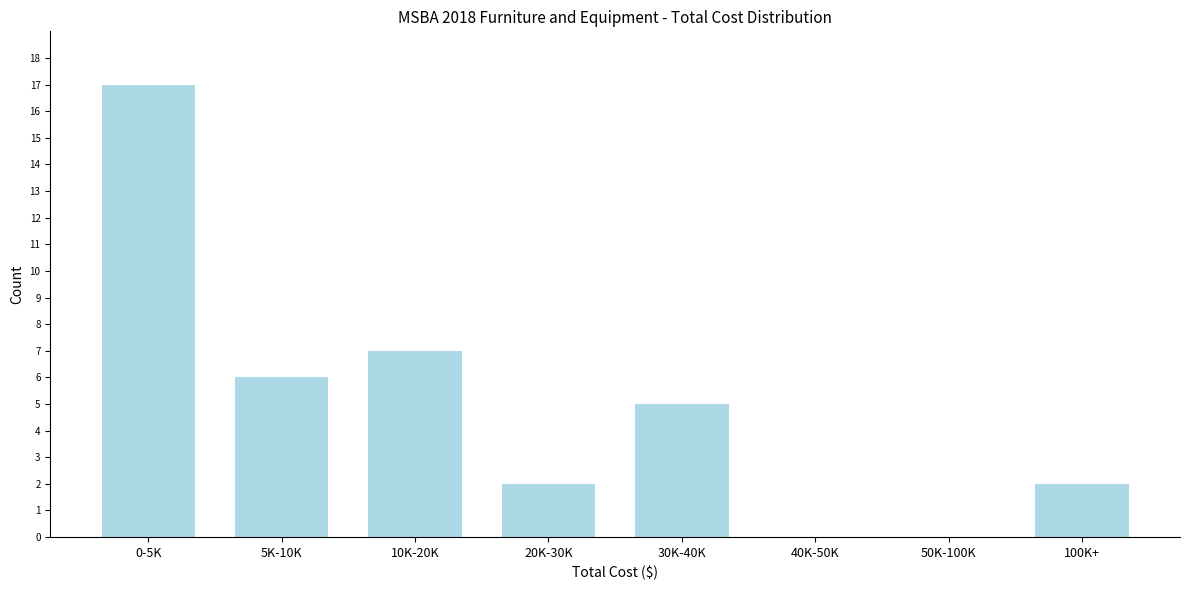

Reading left to right, list all the values displayed in this chart.

0-5K=17	5K-10K=6	10K-20K=7	20K-30K=2	30K-40K=5	40K-50K=0	50K-100K=0	100K+=2